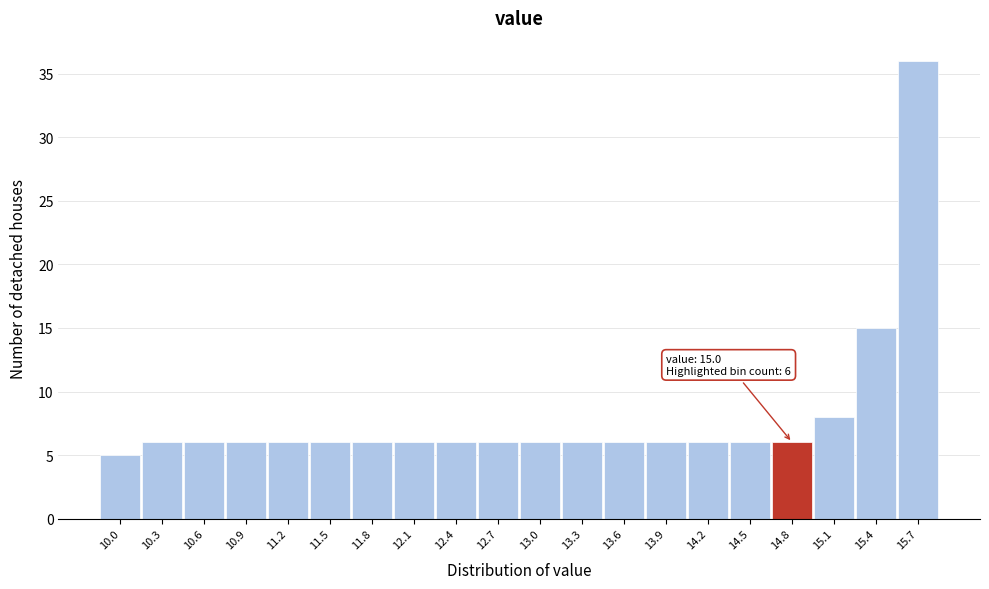

Reading right to left, extract all data points from this chart.

36	15	8	6	6	6	6	6	6	6	6	6	6	6	6	6	6	6	6	5